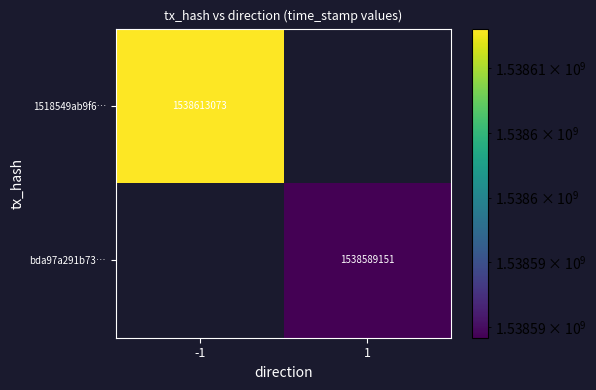

The bda97a291b73… series shows 2314941943 at 1. True or false?

False